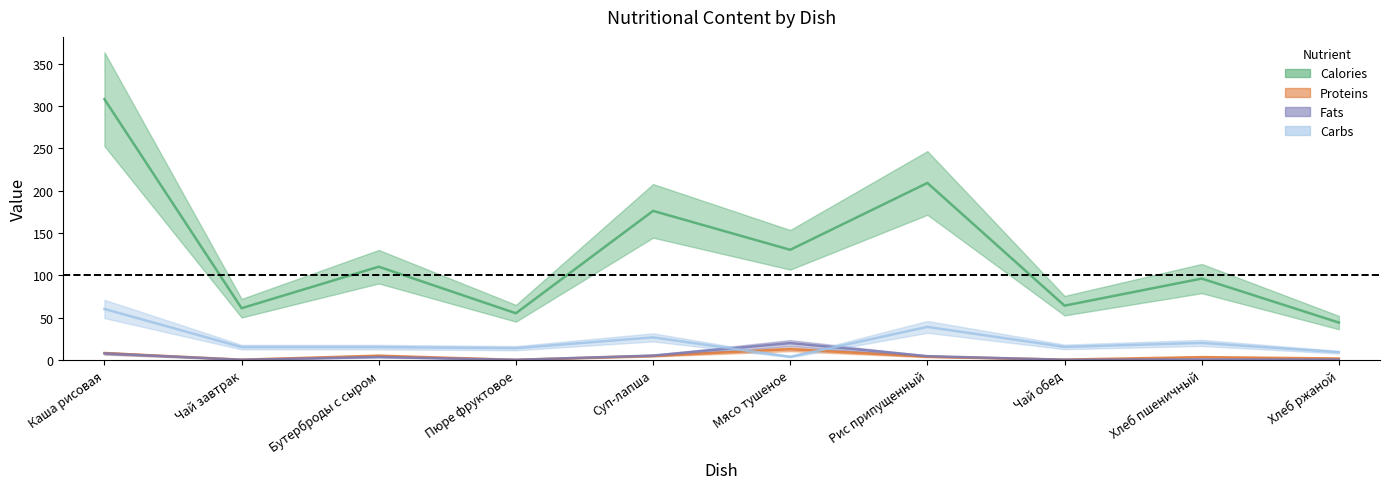

What is the sum of the Calories values at Чай обед and Хлеб ржаной?

108.0